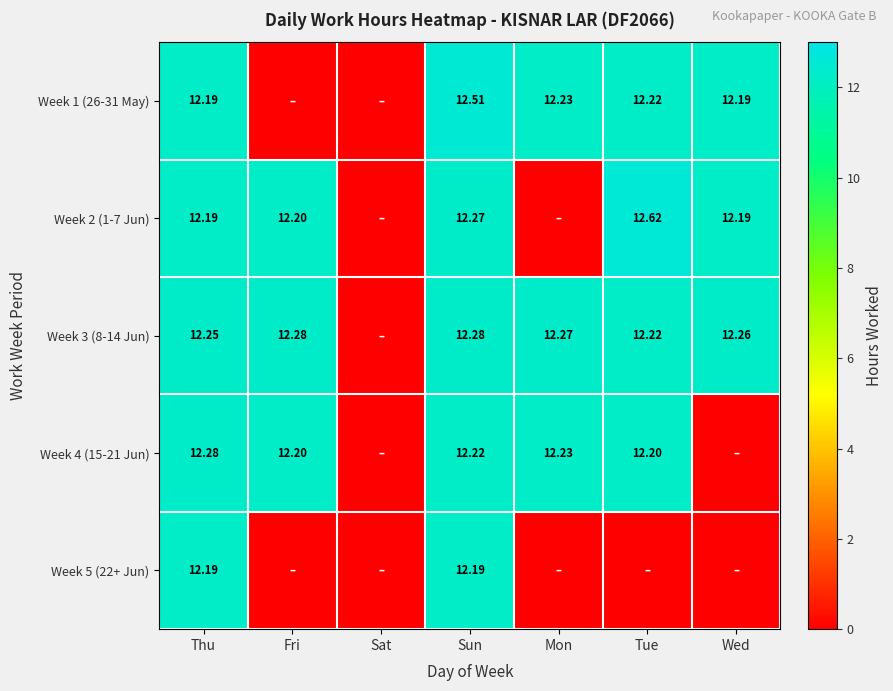

Is the value of Week 2 (1-7 Jun) at Sun greater than the value of Week 5 (22+ Jun) at Sun?

Yes